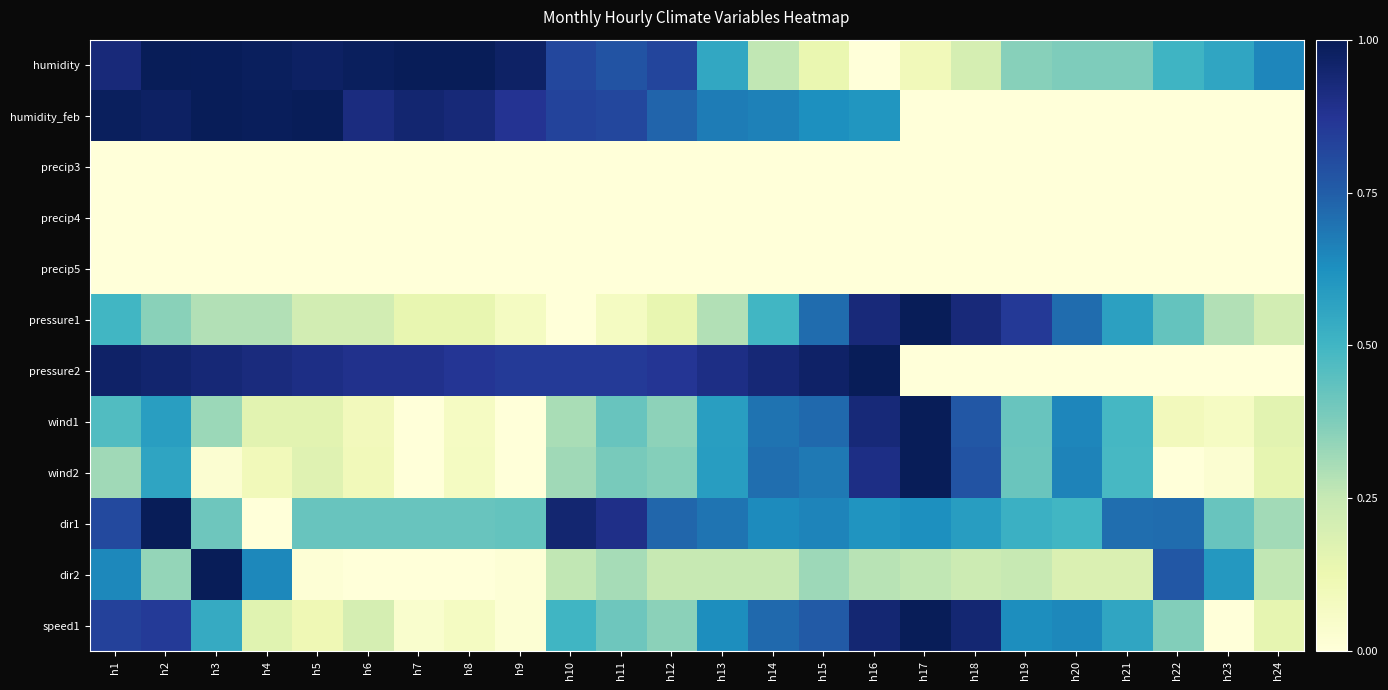

Between h17 and h11, which is larger?

h11